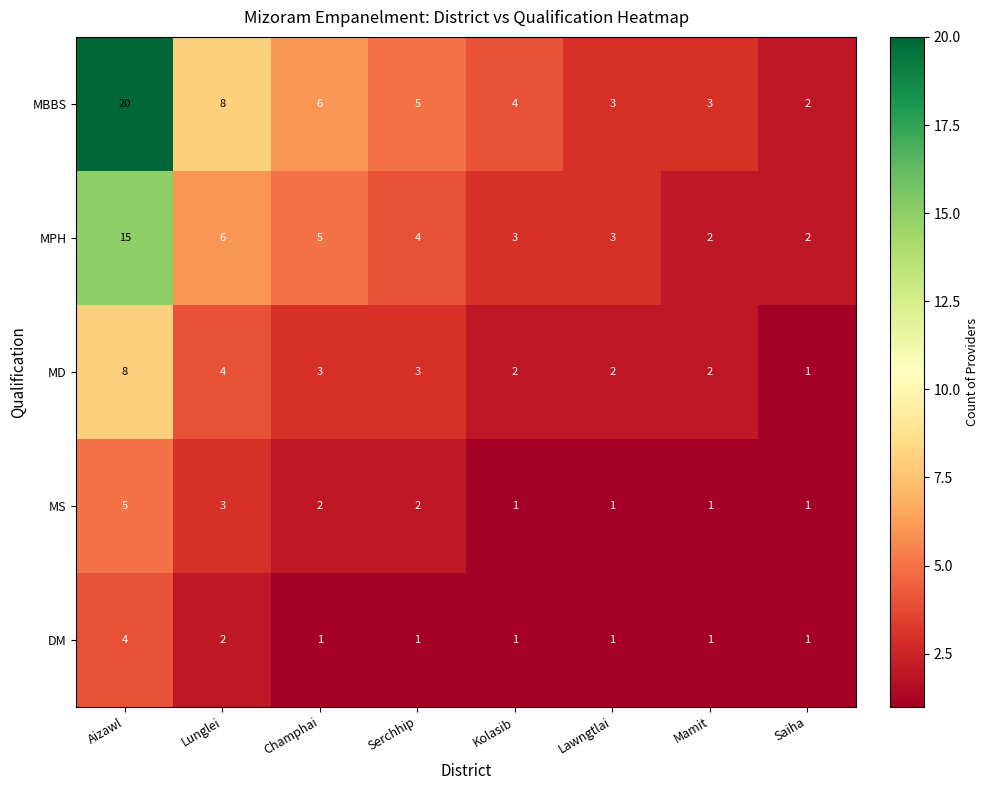

The value of MBBS at Saiha is 3. True or false?

False